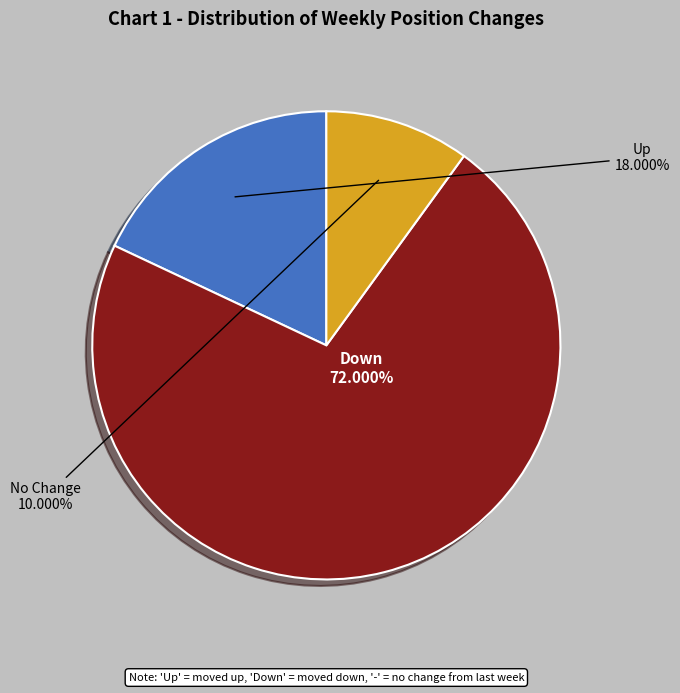

Is there a majority slice in this chart?

Yes